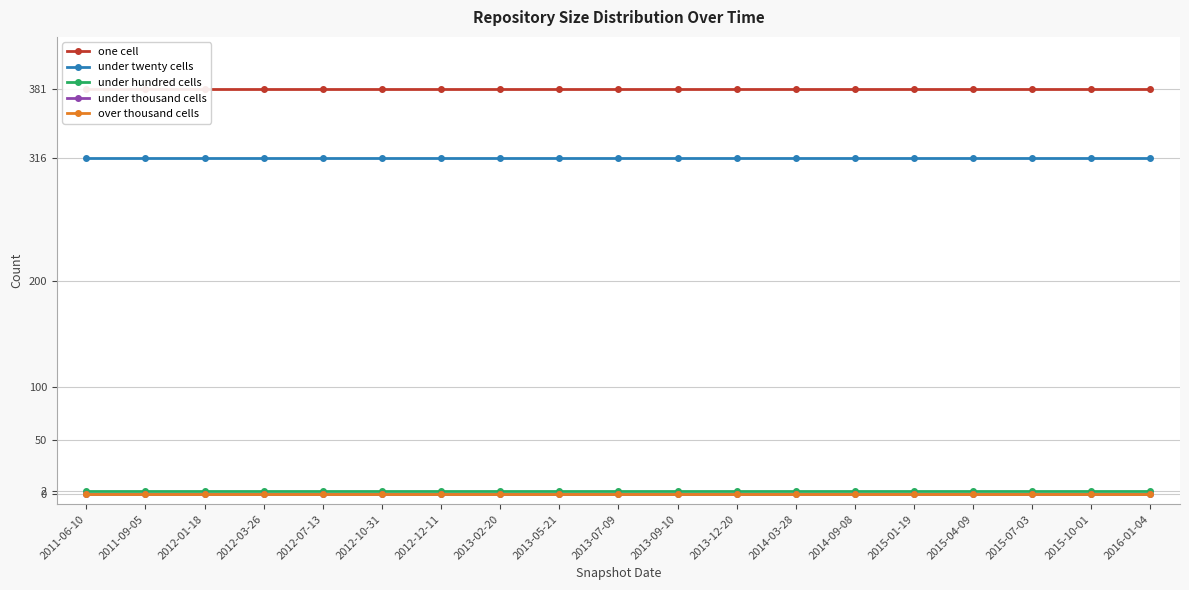

What is the sum of all under twenty cells values?

6004